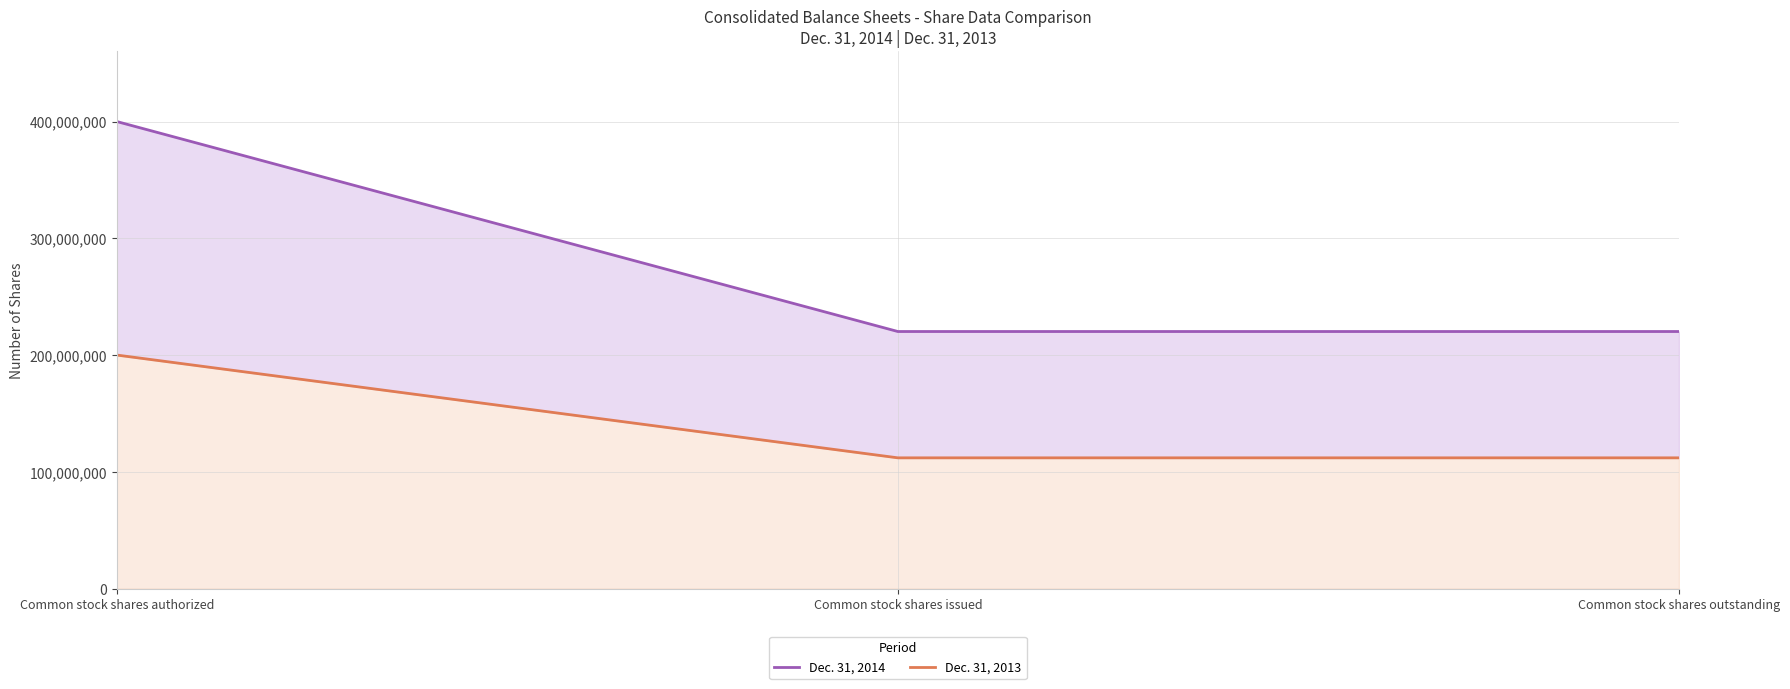

What is the sum of the Dec. 31, 2013 values at Common stock shares outstanding and Common stock shares issued?

223946406